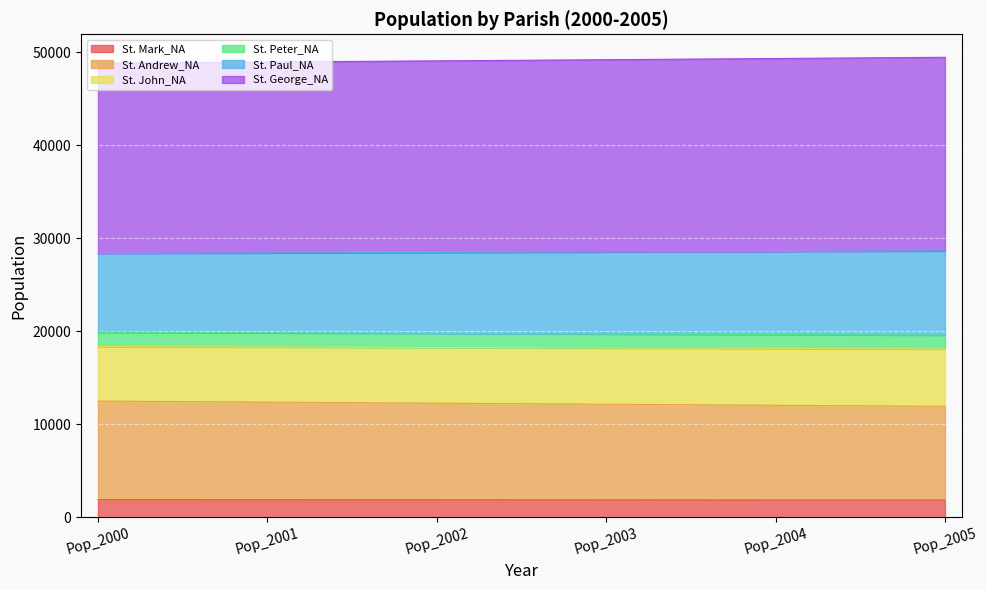

Which category has the highest value in the St. Mark_NA series?

Pop_2000